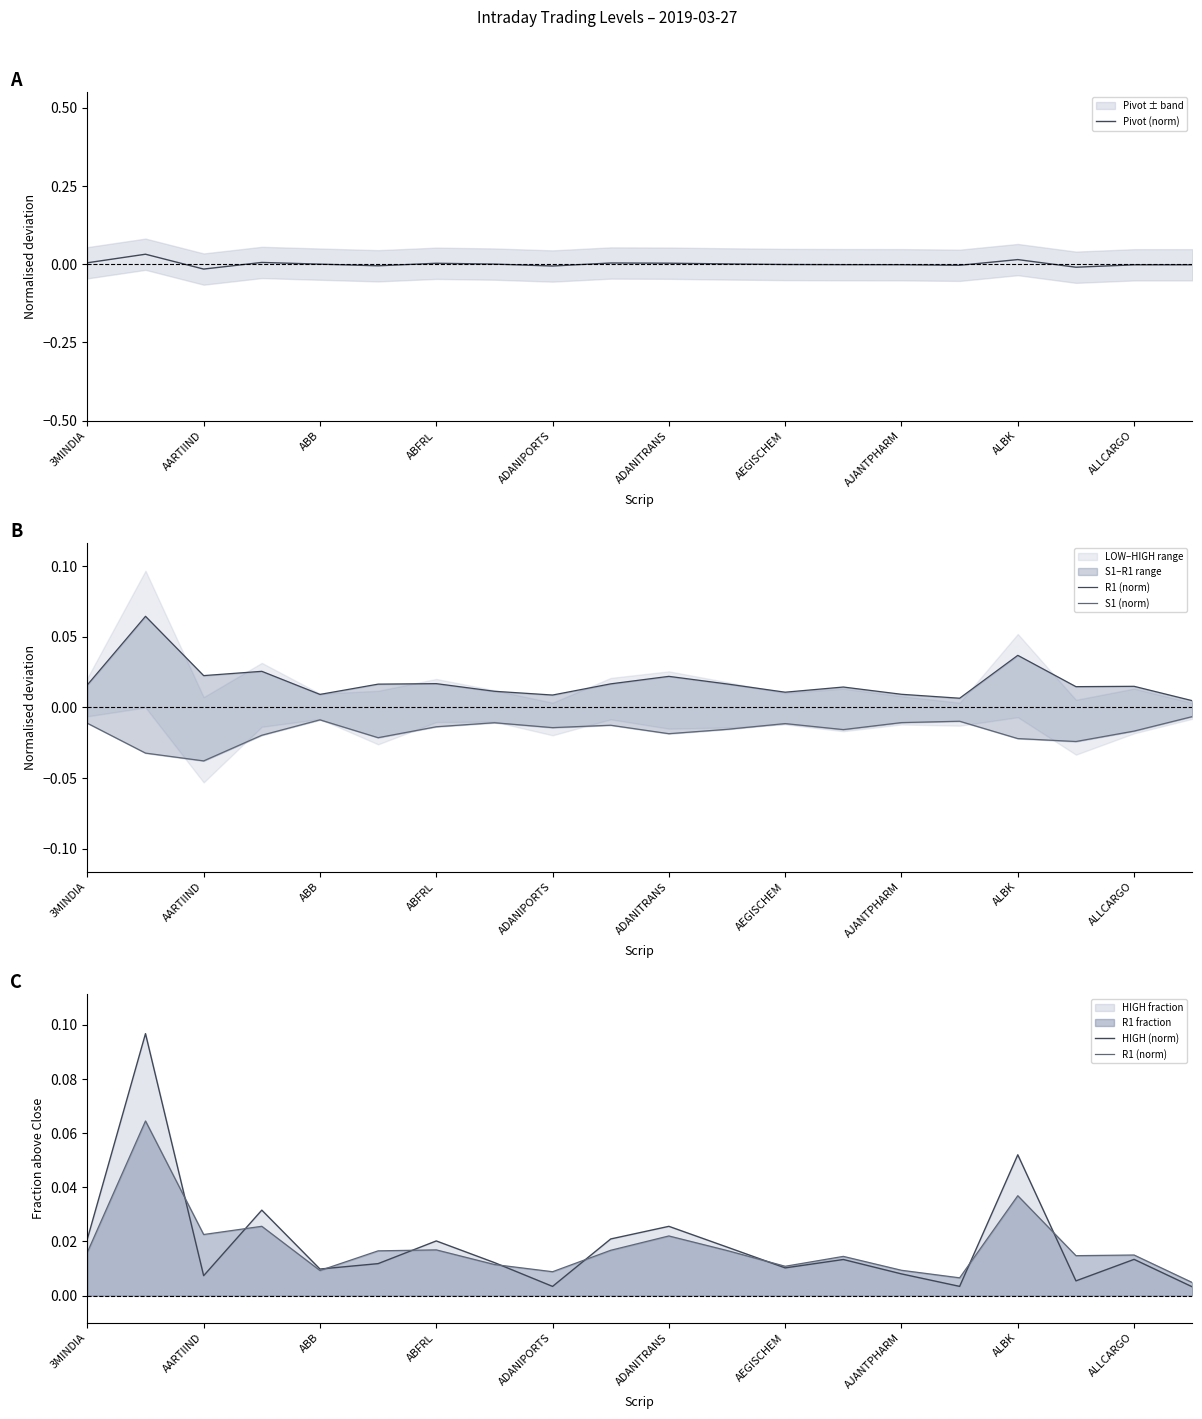

True or false: Pivot (norm) has a value of -0.0 at ADANIPORTS.

True